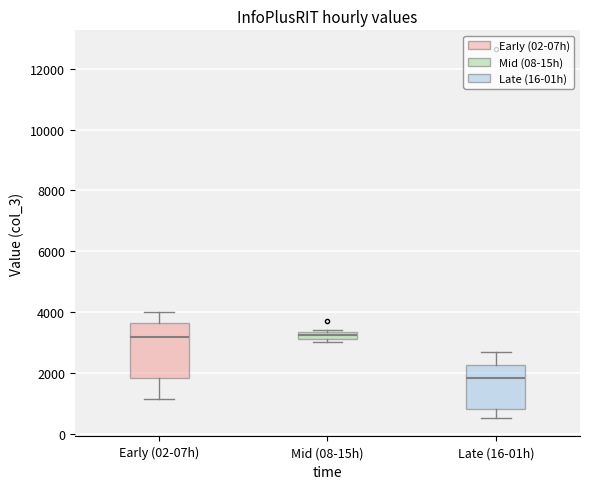

Comparing the boxes themselves (not the whiskers), which one is the tallest?

Early (02-07h)